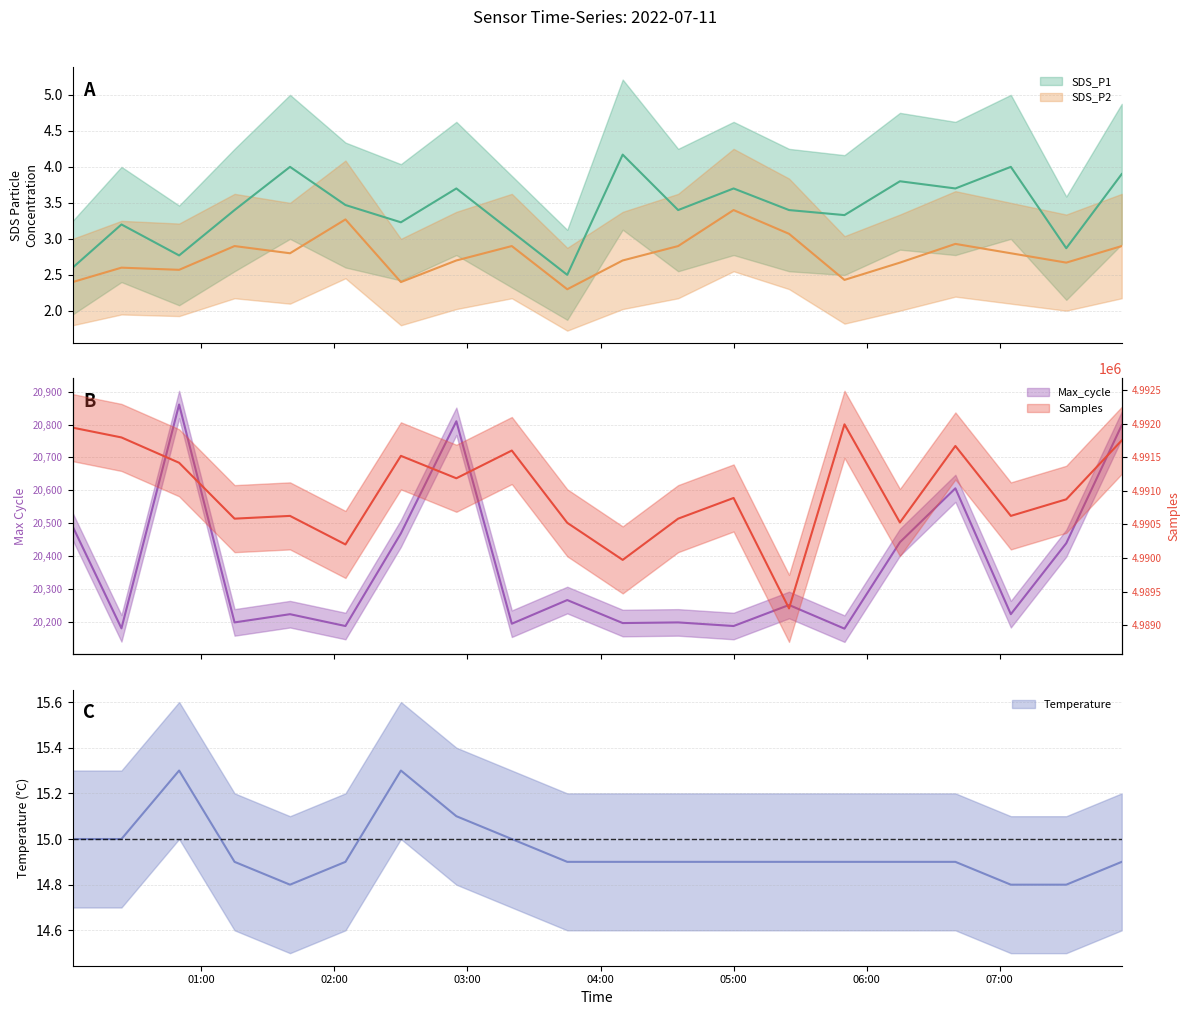

What is the difference between the Max_cycle values at 2022/07/11 05:00 and 2022/07/11 06:15?

255.0